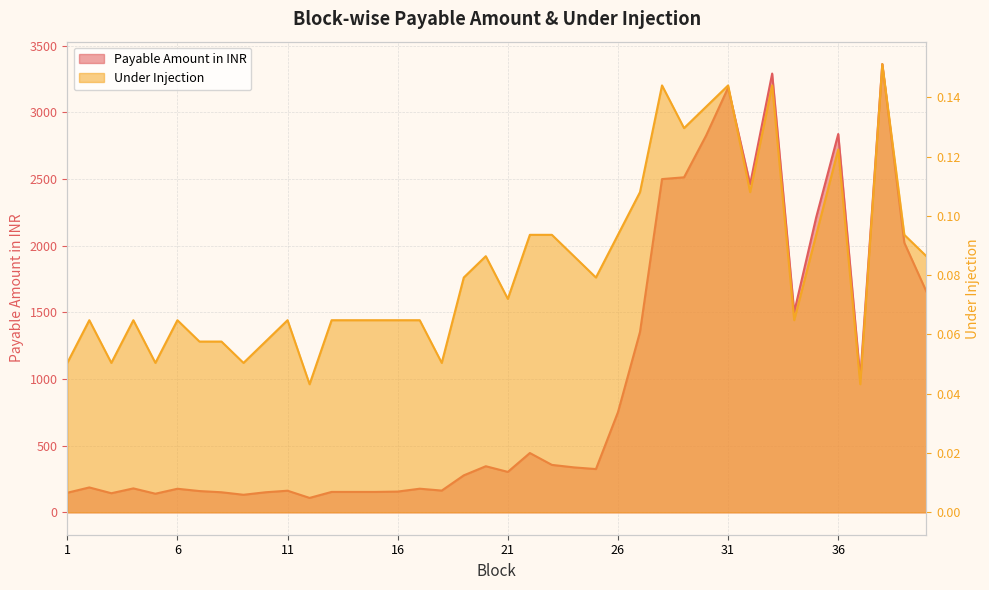

What is the difference between the maximum and minimum values in the Payable Amount in INR series?

3254.0